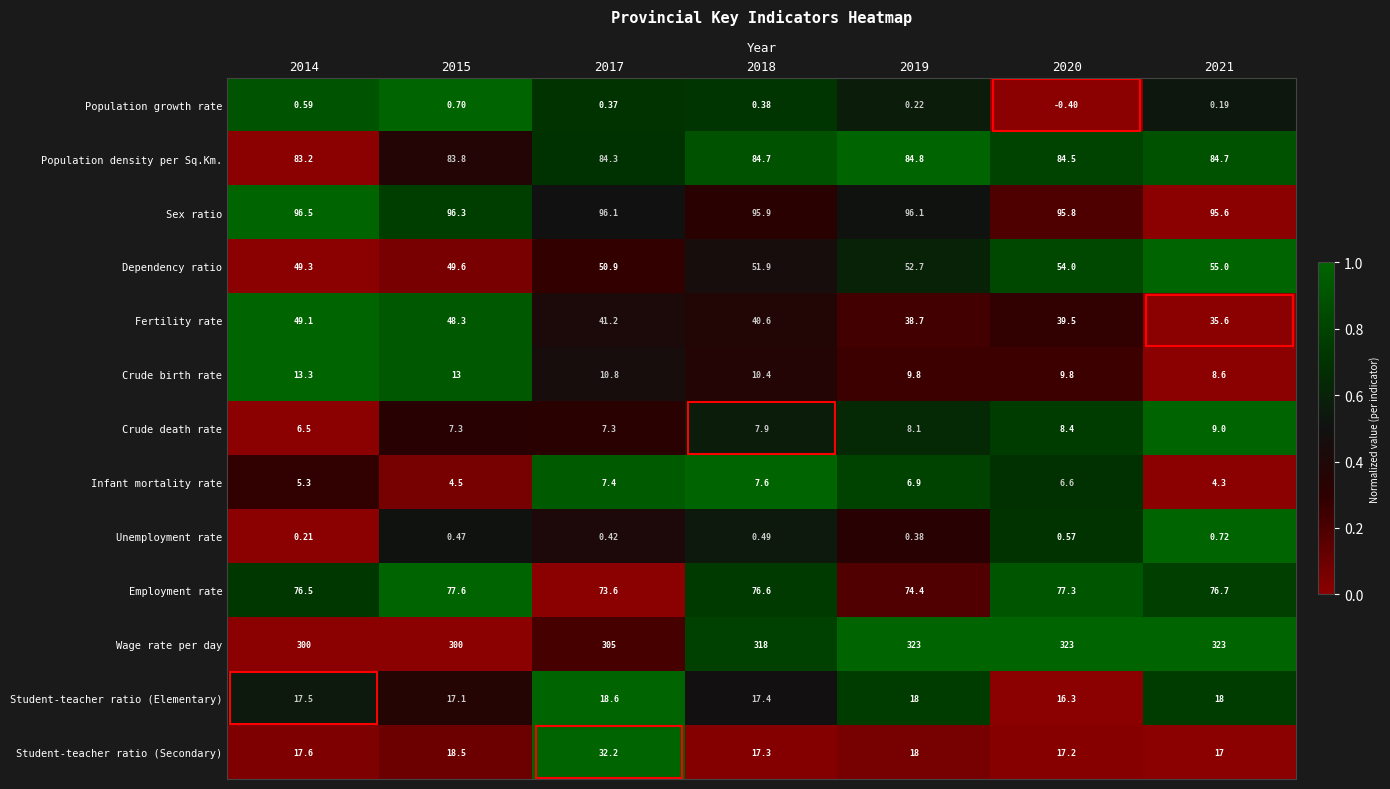

Which category has the lowest value across all series?

2020